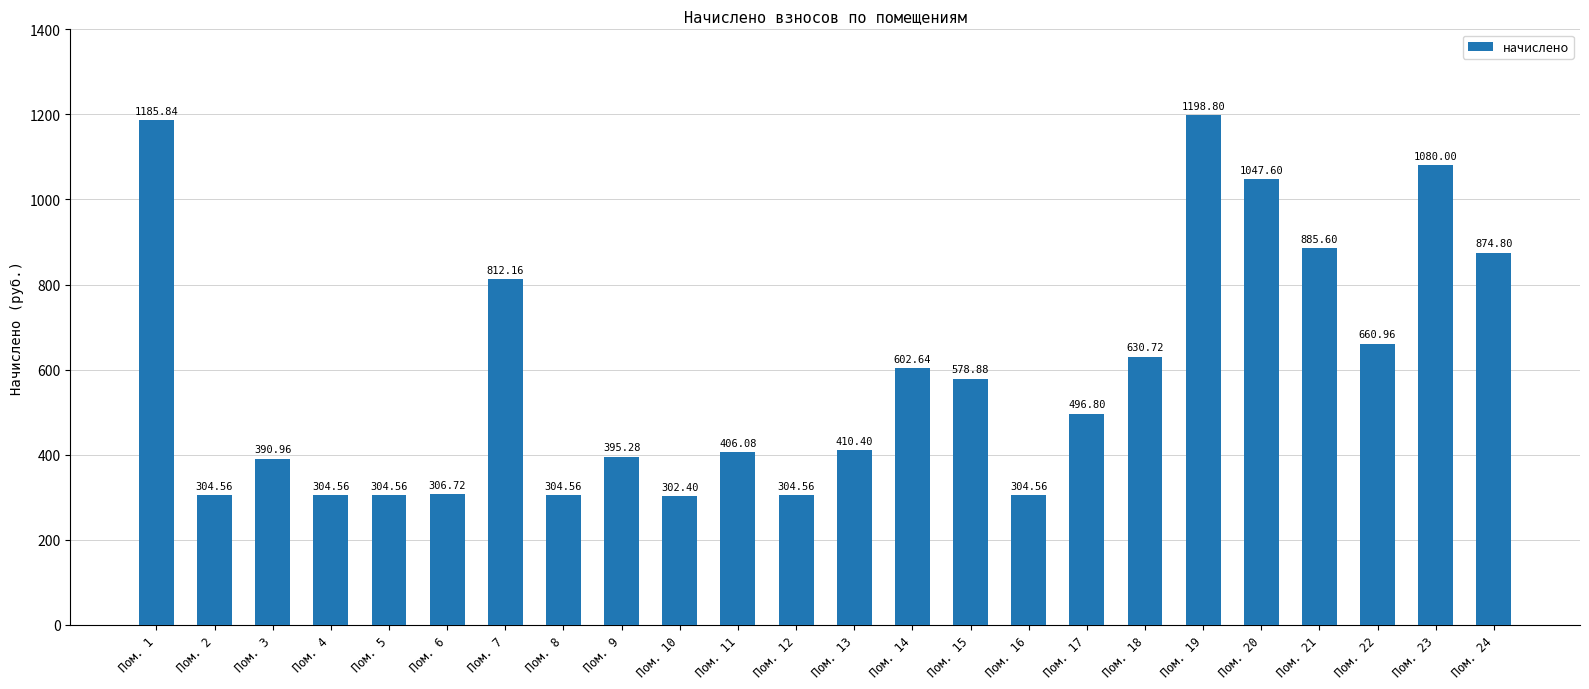

At which label is the value closest to 750?

Пом. 7